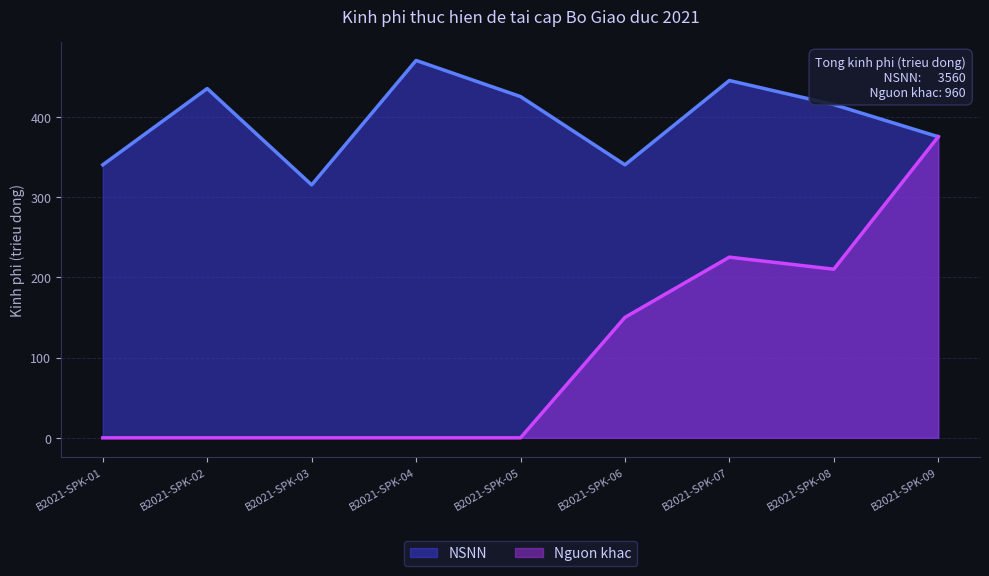

How many interior local valleys does the Nguon khac series have?

1